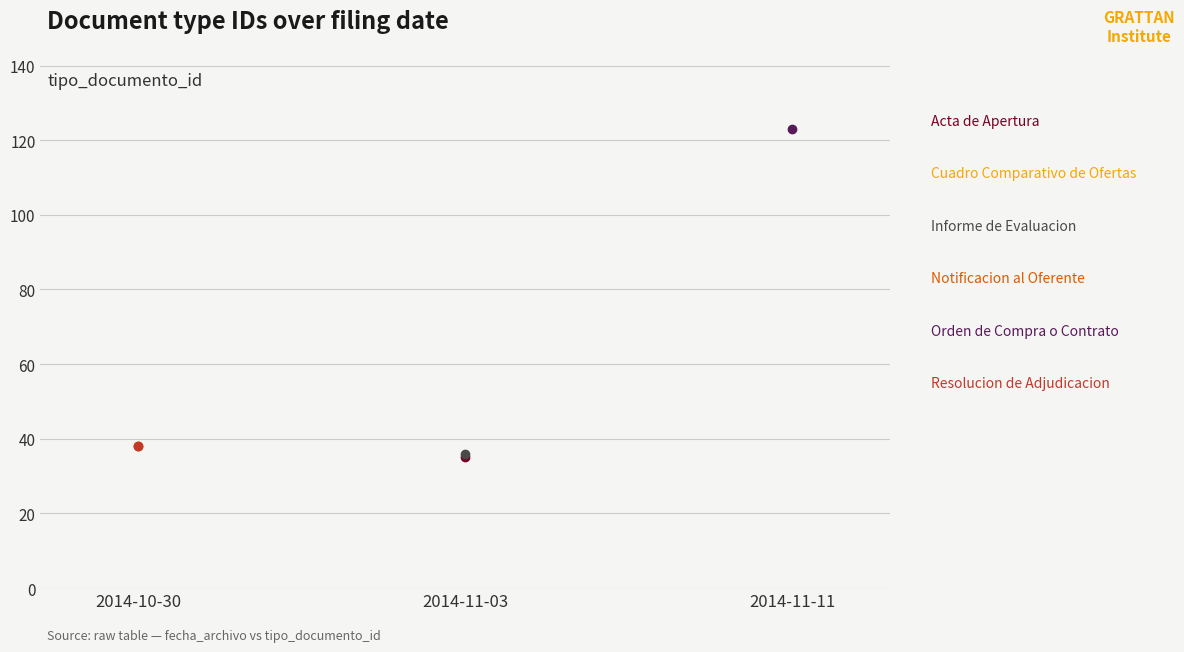

What is the label of the 3rd point from the left?

2014-11-11